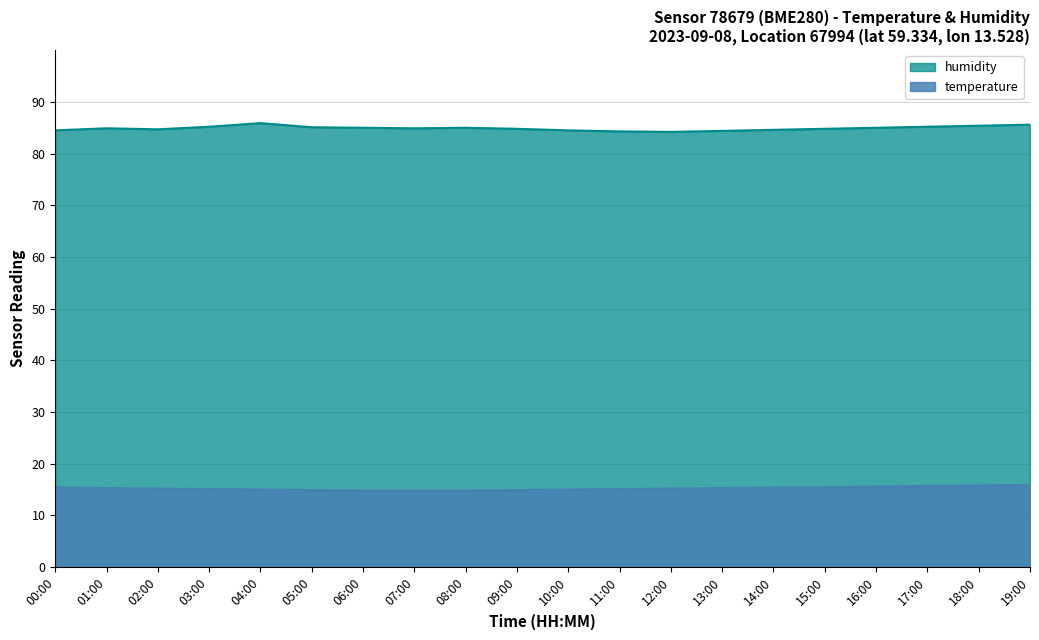

How many interior local valleys does the humidity series have?

3